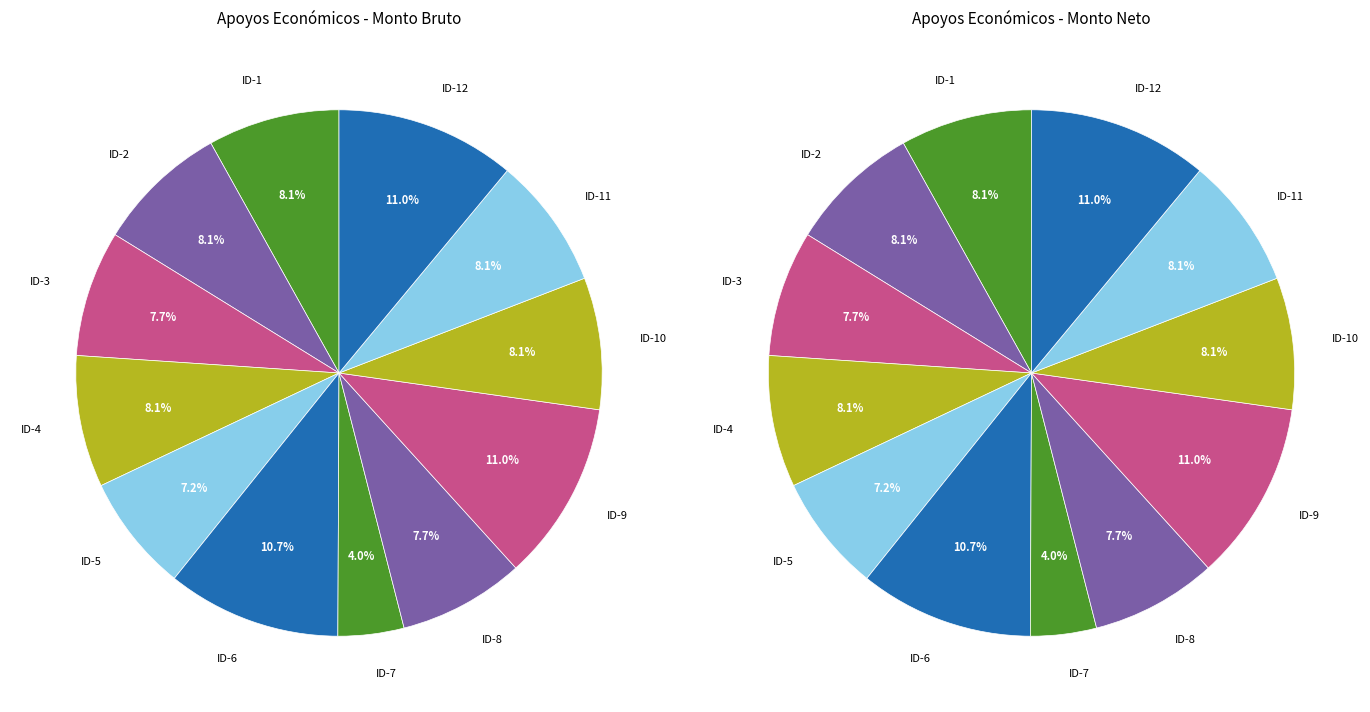

Is it true that ID-2 is 8% of the pie?

True